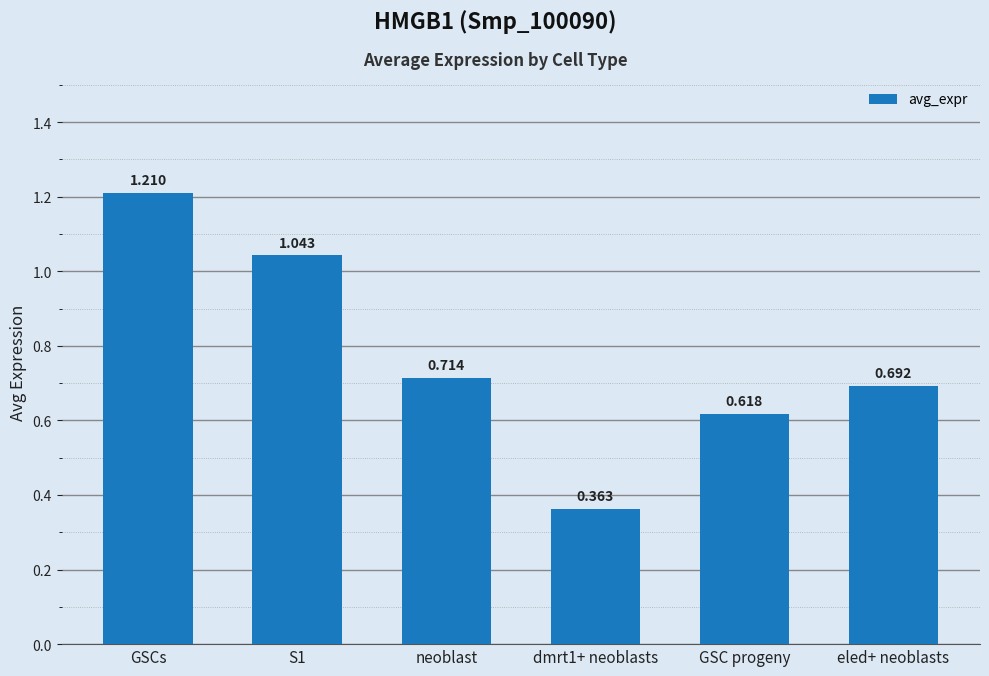

At which label is the value closest to 0?

dmrt1+ neoblasts